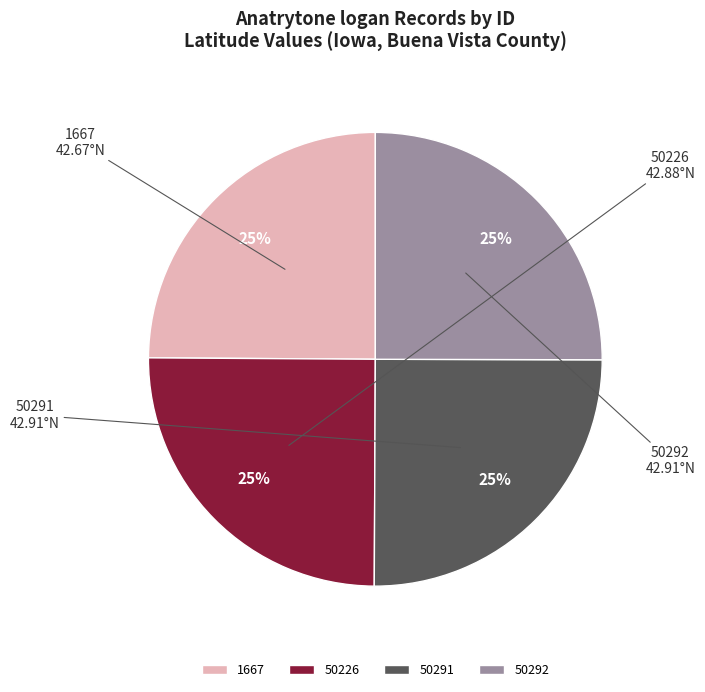

What percentage is the 50226 slice, to the nearest percent?

25%